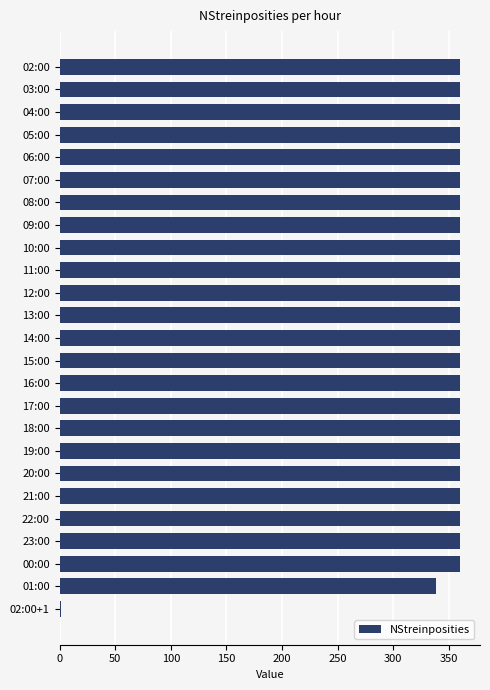

Reading top to bottom, transcribe all the data shown in this chart.

02:00=360	03:00=360	04:00=360	05:00=360	06:00=360	07:00=360	08:00=360	09:00=360	10:00=360	11:00=360	12:00=360	13:00=360	14:00=360	15:00=360	16:00=360	17:00=360	18:00=360	19:00=360	20:00=360	21:00=360	22:00=360	23:00=360	00:00=360	01:00=338	02:00+1=1